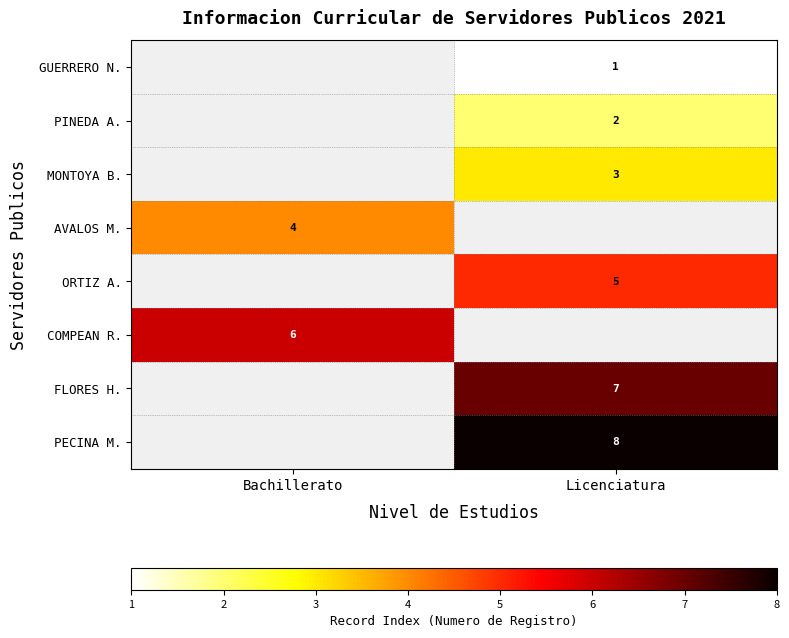

The GUERRERO N. series shows 1 at Licenciatura. True or false?

True